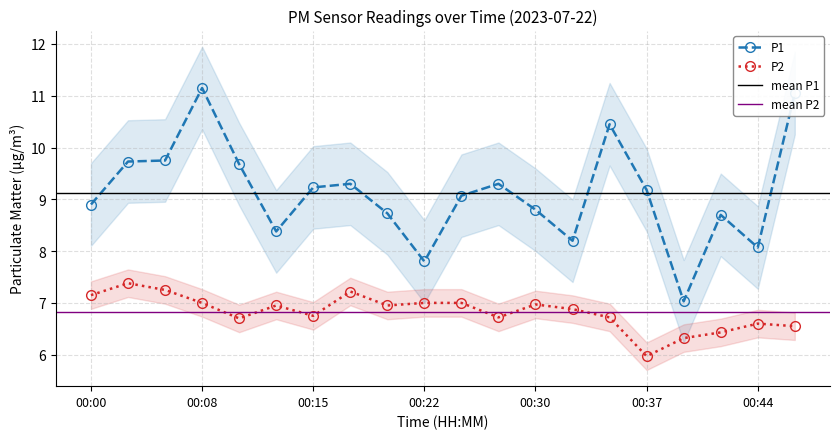

Rank the series by their maximum value, from highest to lowest.

P1, P2